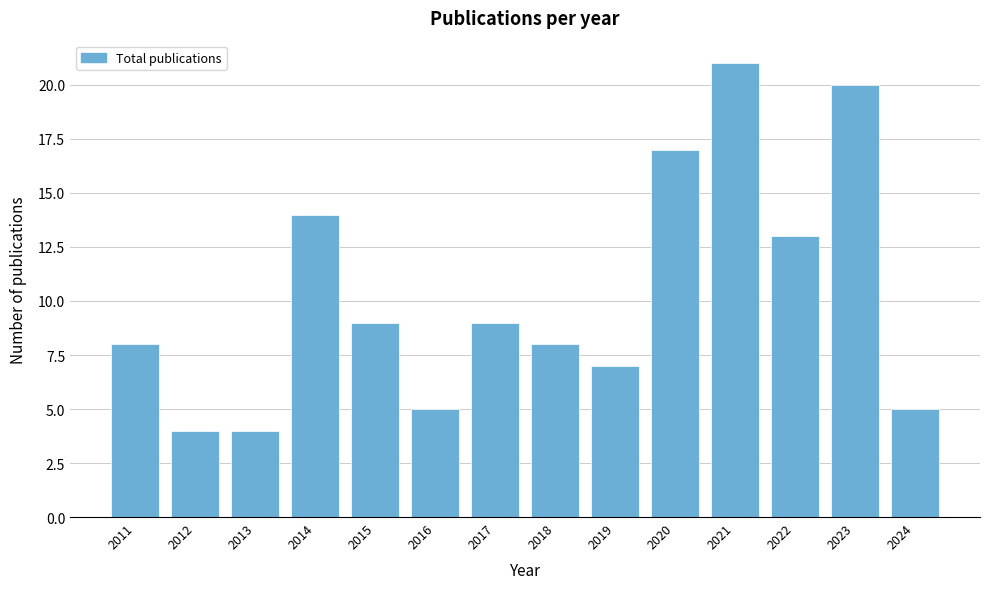

Reading left to right, list all the values displayed in this chart.

8	4	4	14	9	5	9	8	7	17	21	13	20	5